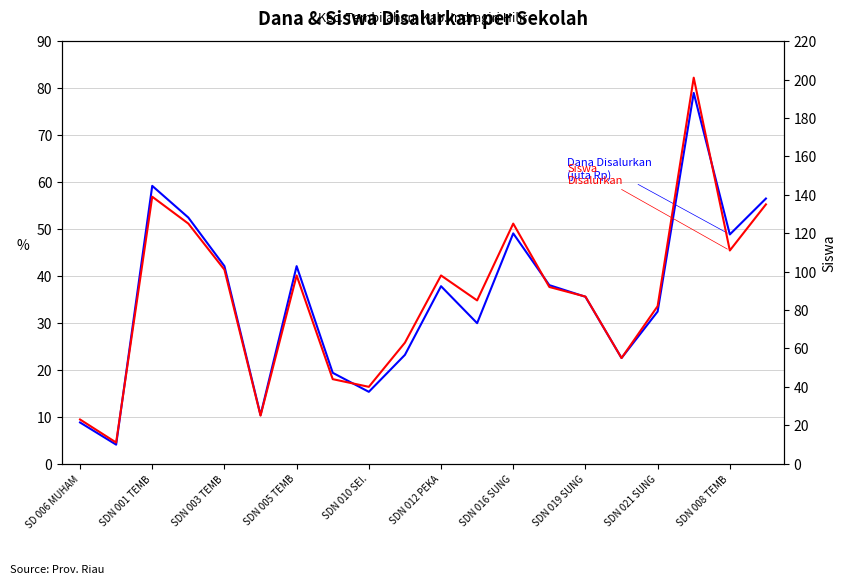

Reading left to right, list all the values displayed in this chart.

Dana Disalurkan (juta): 8.8	4.0	59.2	52.4	42.1	10.3	42.1	19.4	15.3	23.2	37.8	29.9	49.0	38.0	35.5	22.5	32.4	79.0	48.8	56.5
Siswa Disalurkan: 23.0	11.0	139.0	125.0	101.0	25.0	98.0	44.0	40.0	63.0	98.0	85.0	125.0	92.0	87.0	55.0	82.0	201.0	111.0	135.0